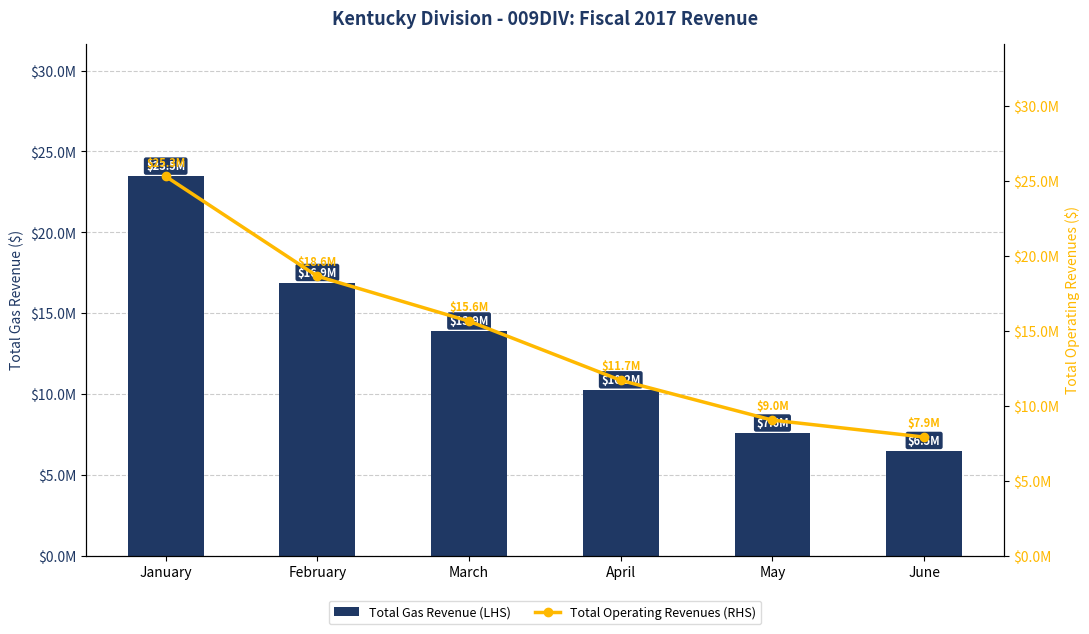

List the labels in order of Total Operating Revenues (RHS) value, smallest first.

June, May, April, March, February, January